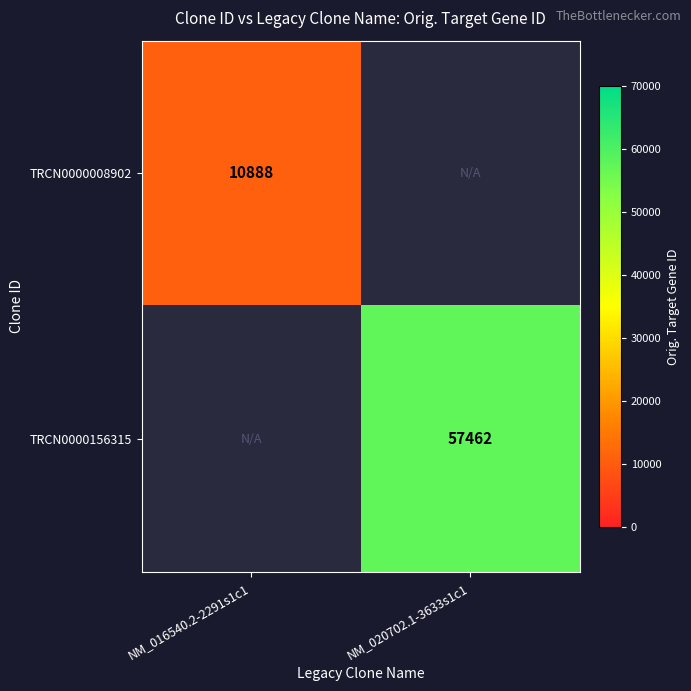

The value of TRCN0000156315 at NM_020702.1-3633s1c1 is 28425. True or false?

False